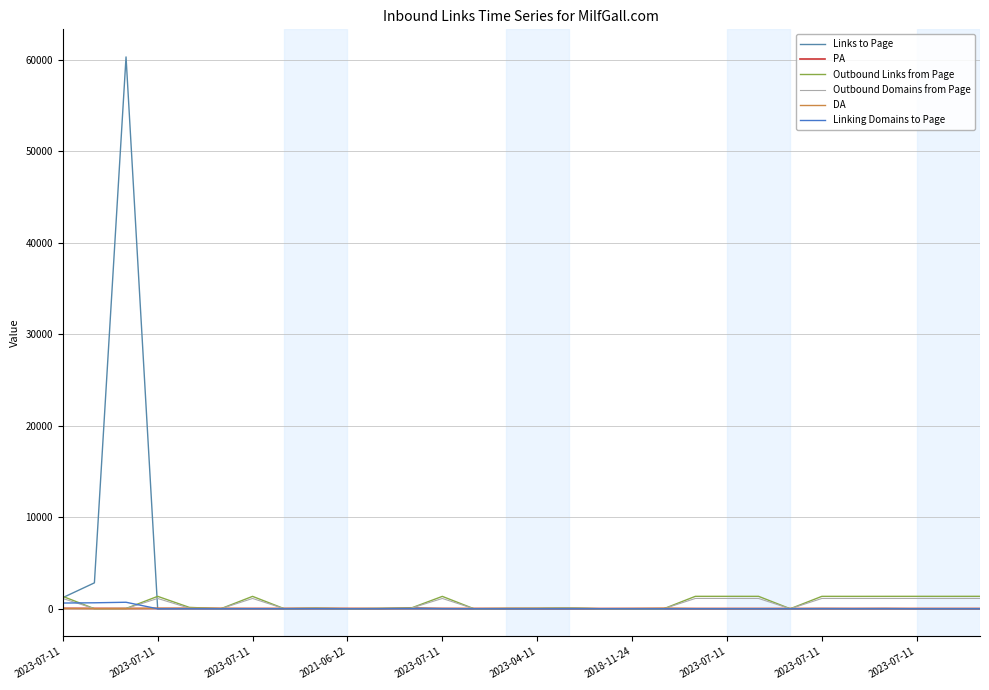

How many lines are shown in the chart?

6